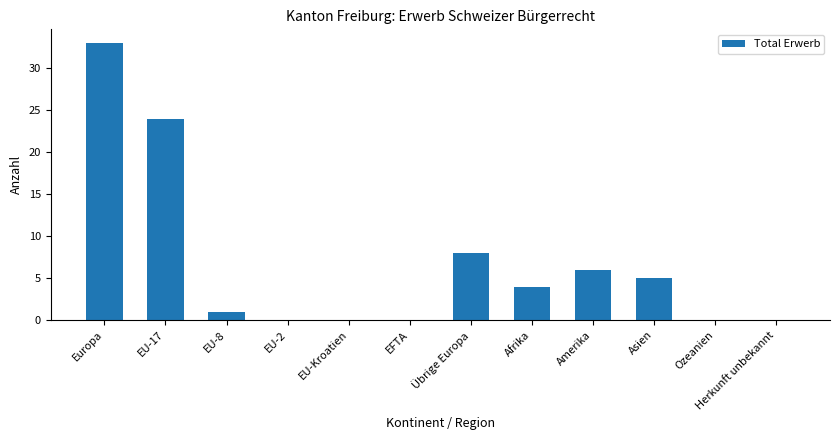

Reading right to left, list all the values displayed in this chart.

0	0	5	6	4	8	0	0	0	1	24	33